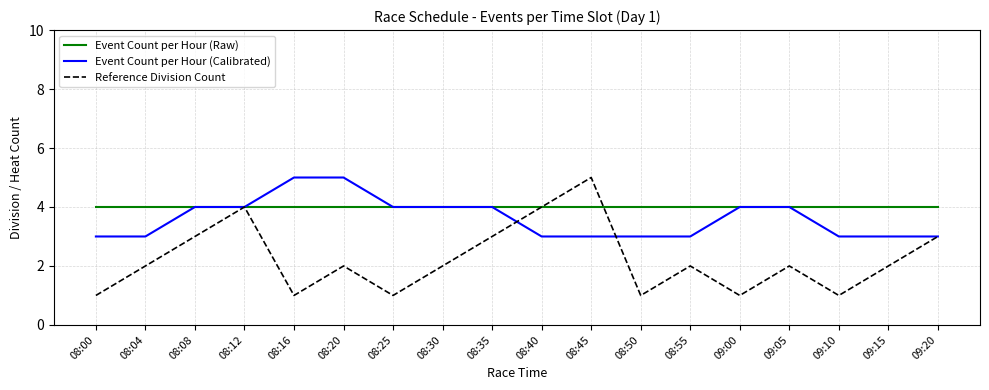

What are all the series names shown in the legend?

Event Count per Hour (Raw), Event Count per Hour (Calibrated), Reference Division Count